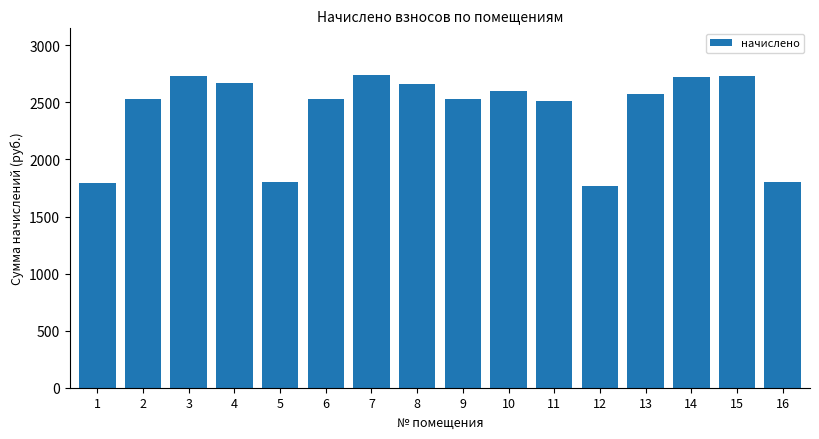

How many data points are less than 2570?

8